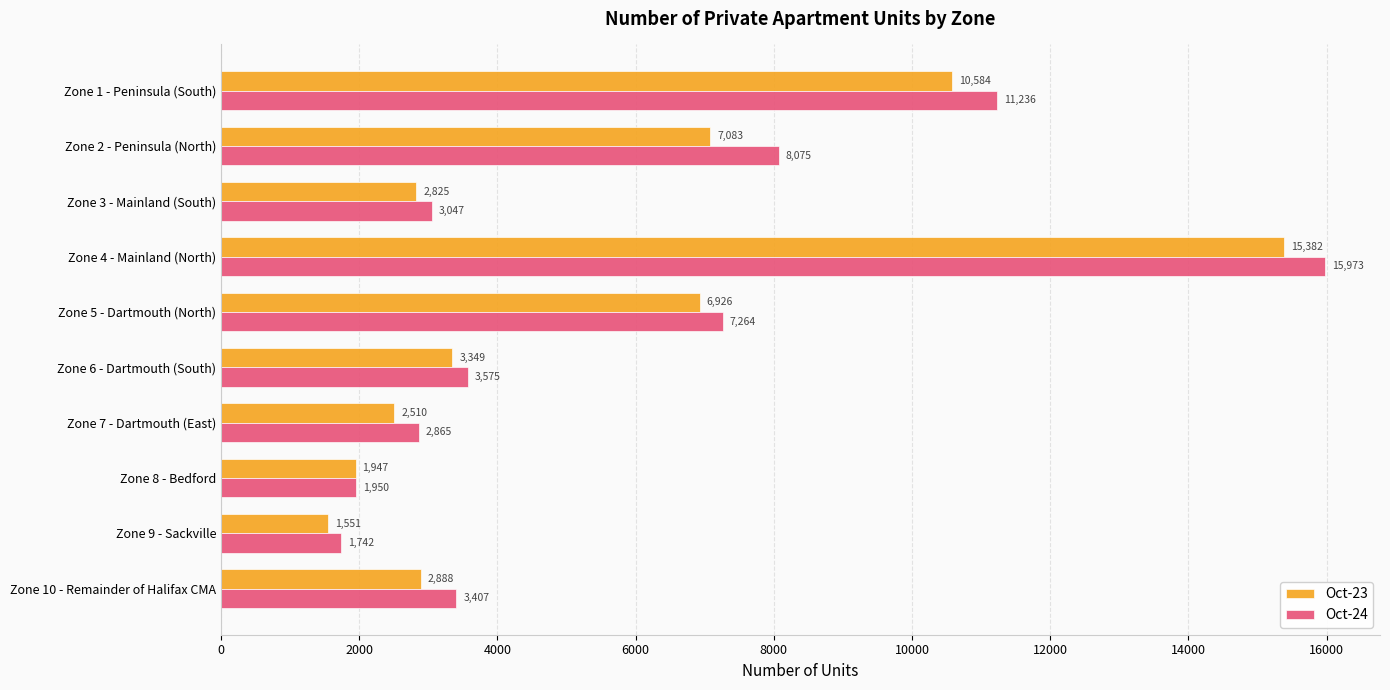

Which category has the lowest value in the Oct-23 series?

Zone 9 - Sackville